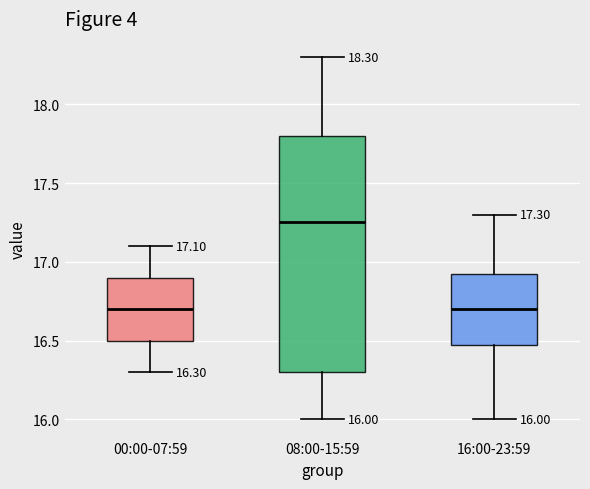

Which box is the tallest, from its lower edge to its upper edge?

08:00-15:59